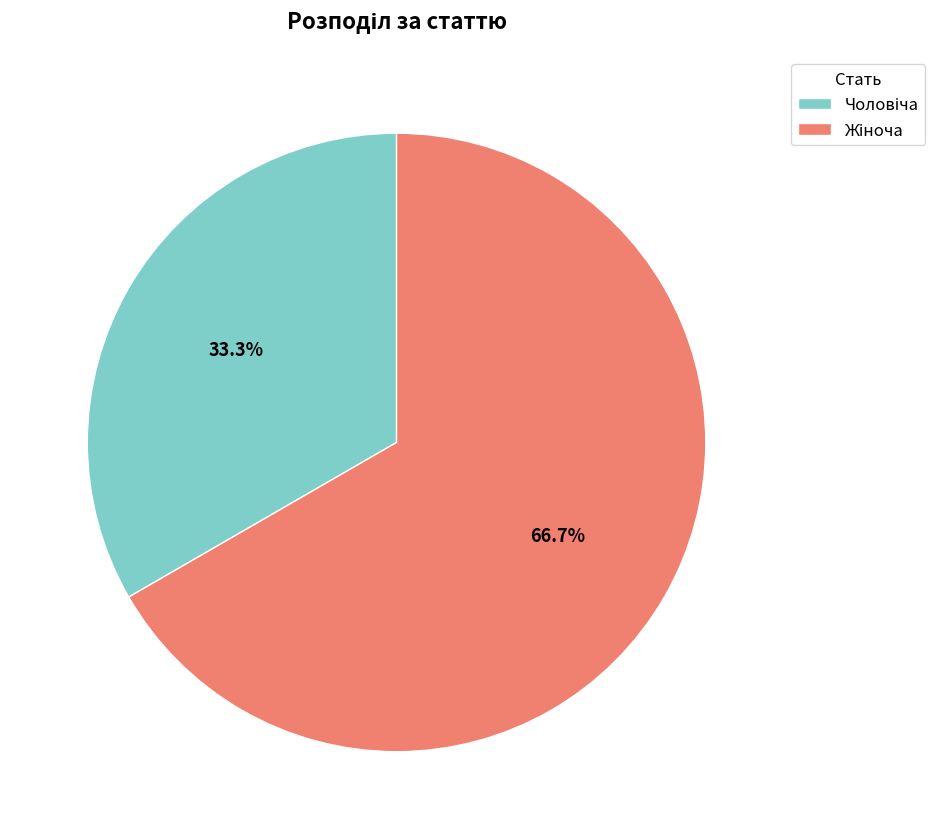

Does any single category account for the majority?

Yes